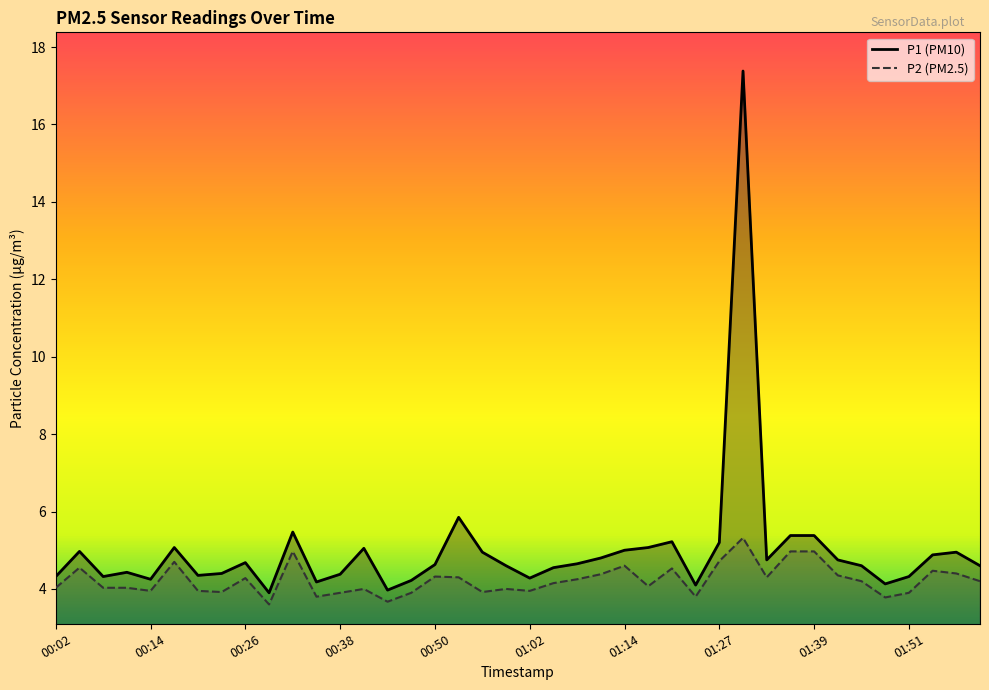

The P2 series shows 5.8 at 01:05. True or false?

False